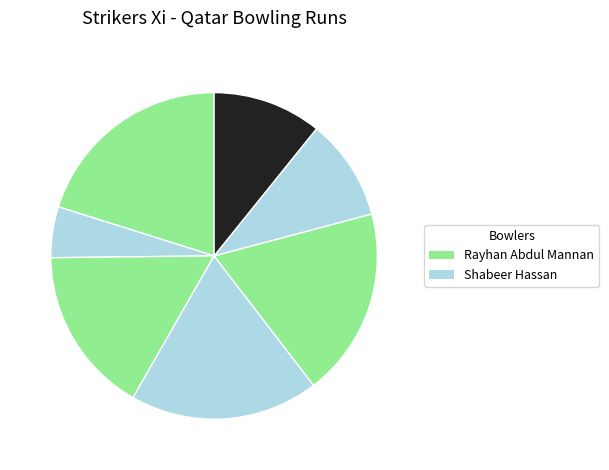

How many slices are in this pie chart?

7